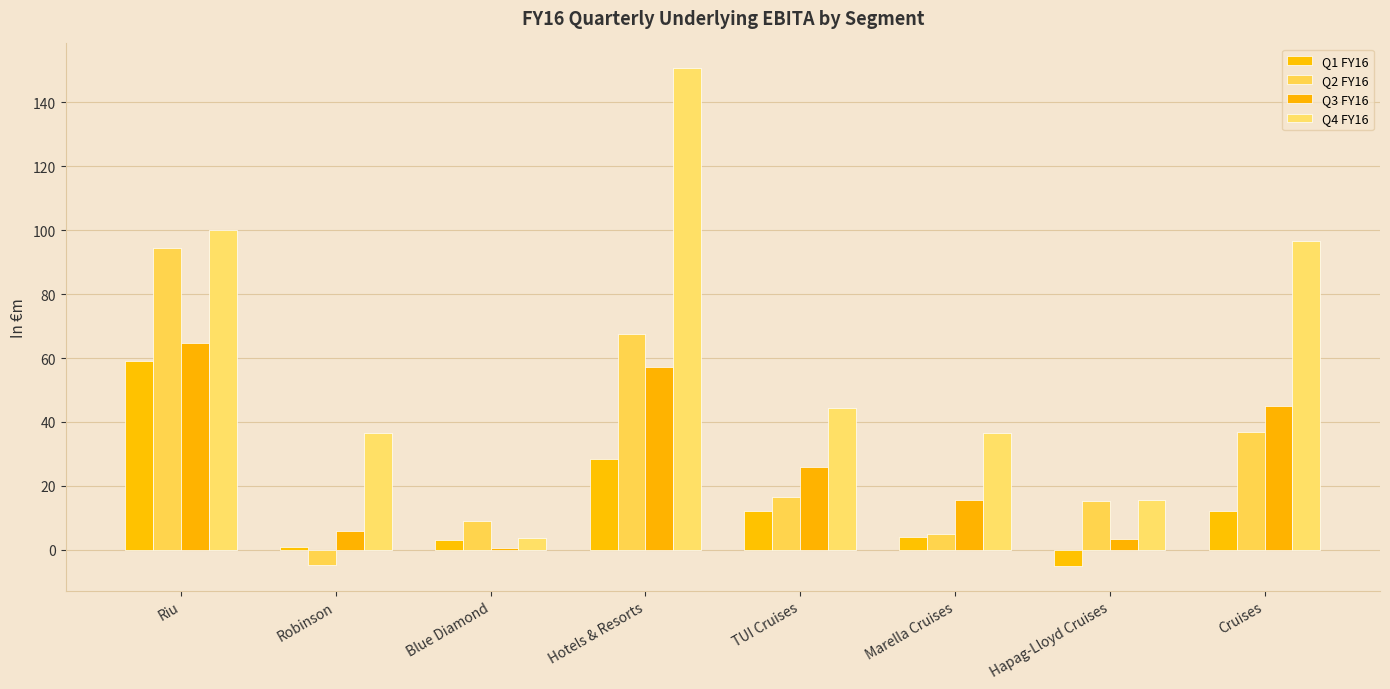

Between Riu and Blue Diamond, which series saw the biggest shift?

Q4 FY16